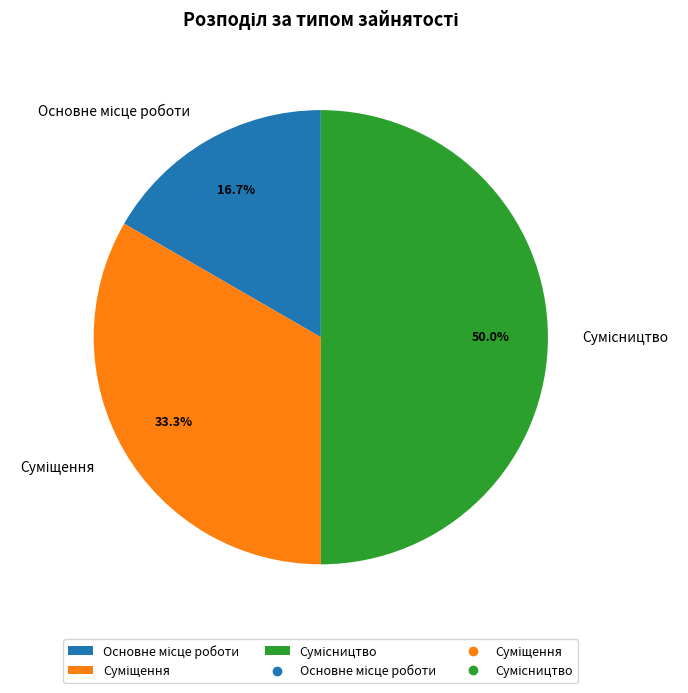

Is Основне місце роботи the majority of the pie?

No